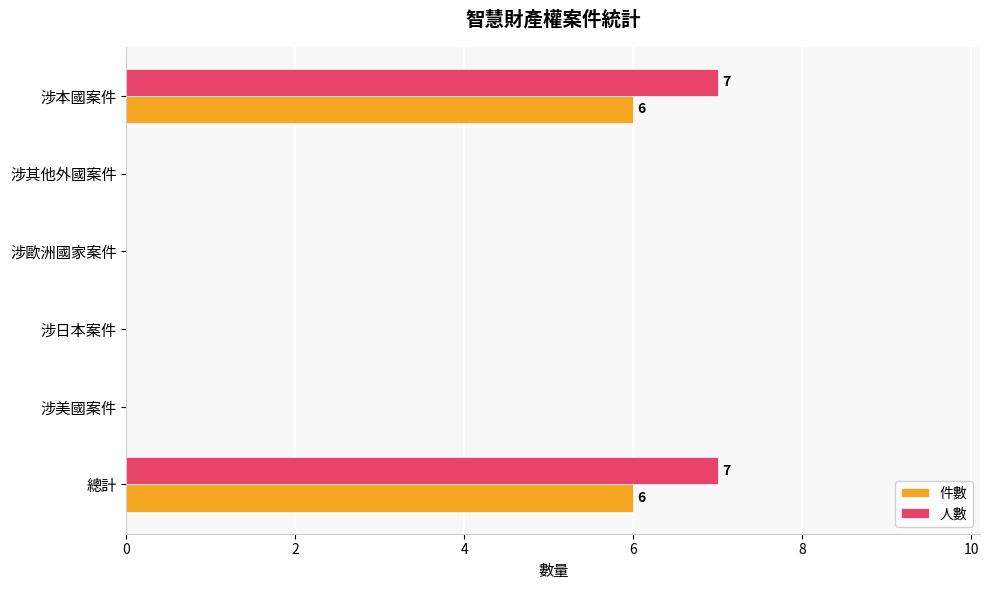

What is the sum of all 人數 values?

14